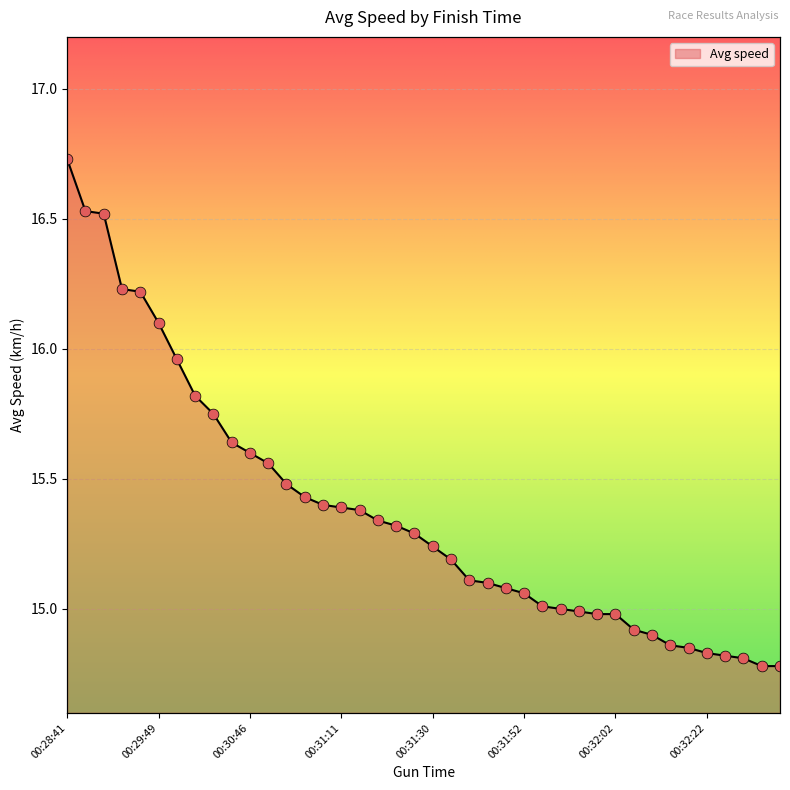

Which has a higher value, 00:31:17 or 00:31:47?

00:31:17